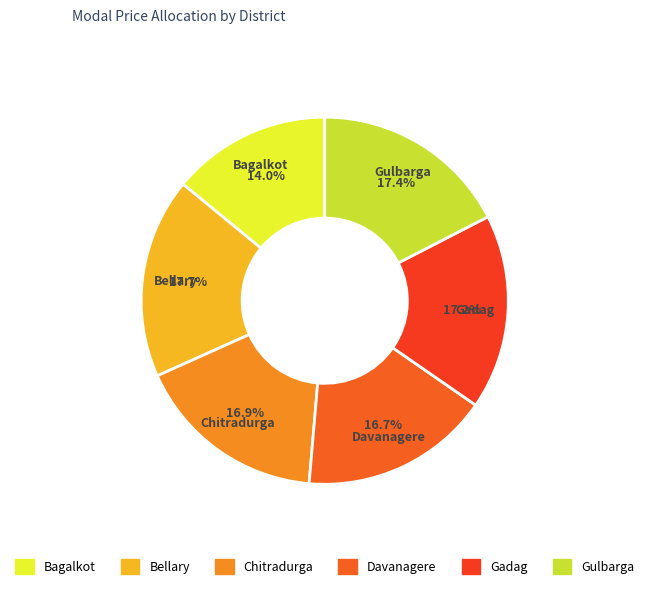

To the nearest percent, what is the average slice percentage?

17%